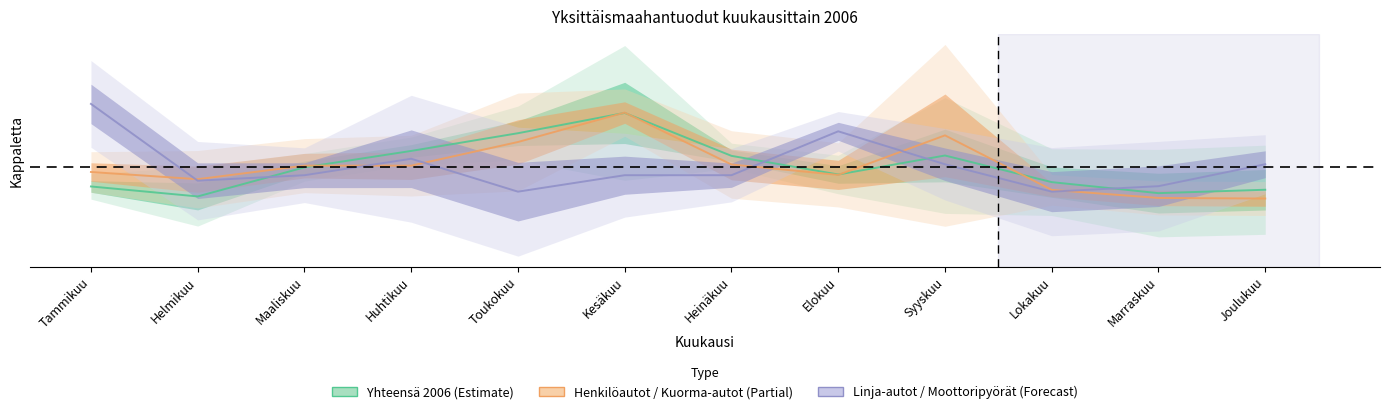

At which label does Henkilöautot 2006 reach its peak?

Kesäkuu